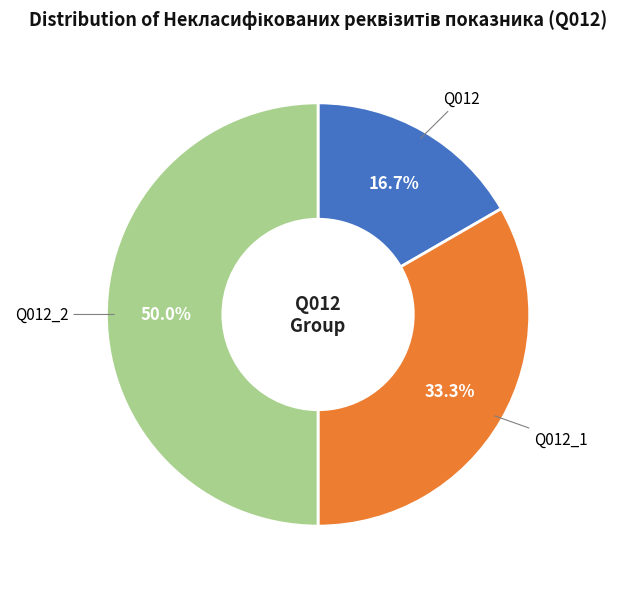

What portion of the pie excludes Q012_1?

66.7%